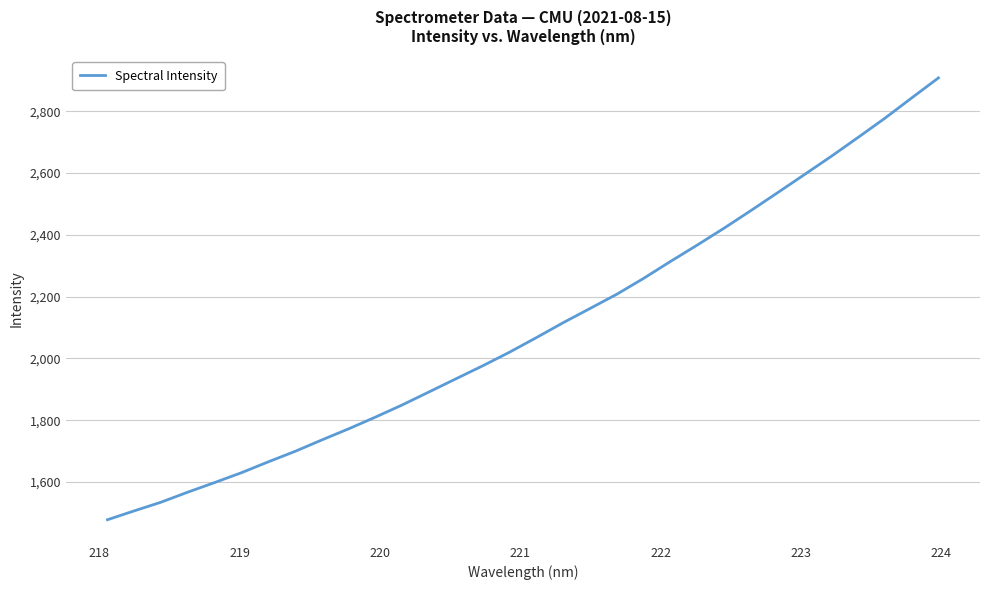

How many lines are shown in the chart?

1